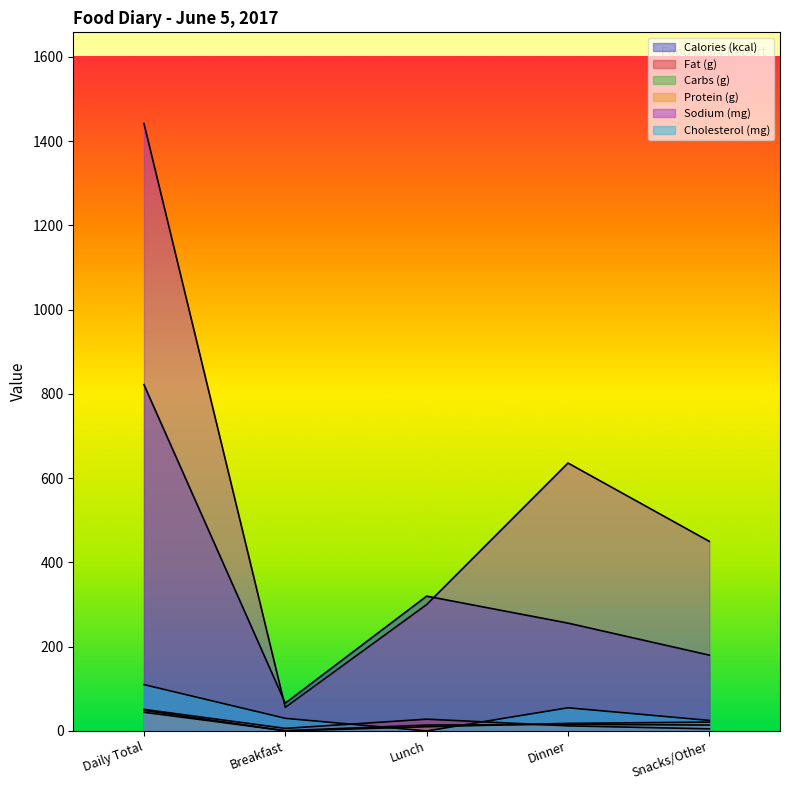

At which label does Calories (kcal) reach its peak?

Daily Total